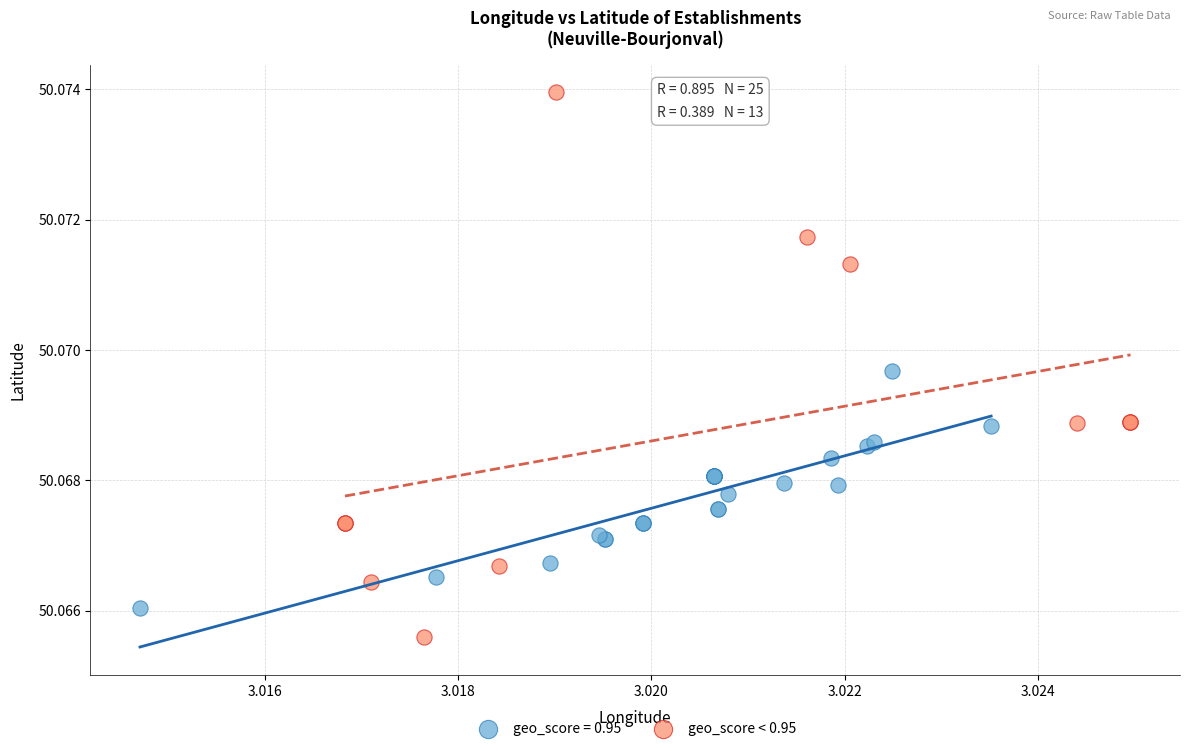

Which series reaches the maximum Y coordinate?

geo_score < 0.95